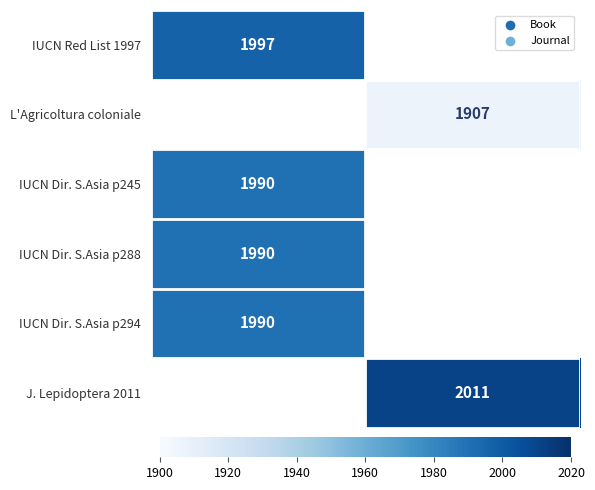

The value of IUCN Dir. S.Asia p288 at Book is 1990. True or false?

True